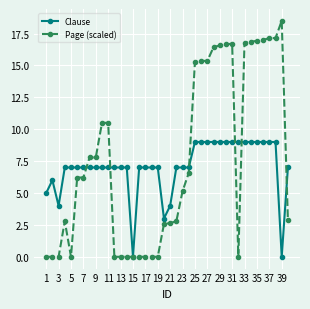

Which series has the widest spread of values?

Page (scaled)